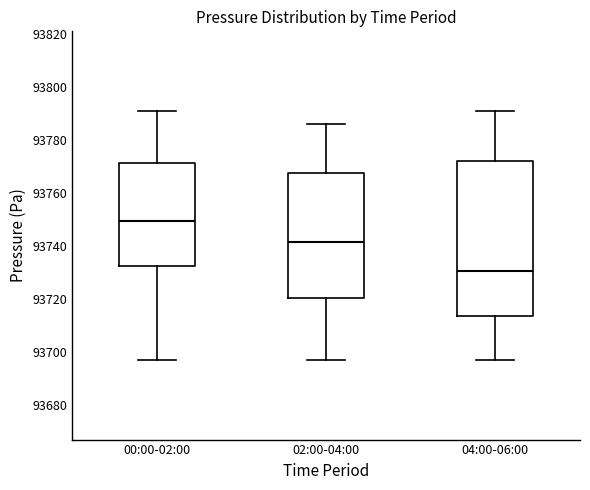

Reading left to right, read every box against the y-axis: the position of its median line, the range the box covers, and the ends of its whiskers. The values are not printed on the chart, so give them approximately, as read against the axis.

00:00-02:00: median 93750, box 93732 to 93772, whiskers 93698 to 93792
02:00-04:00: median 93742, box 93720 to 93768, whiskers 93698 to 93786
04:00-06:00: median 93730, box 93714 to 93772, whiskers 93698 to 93792